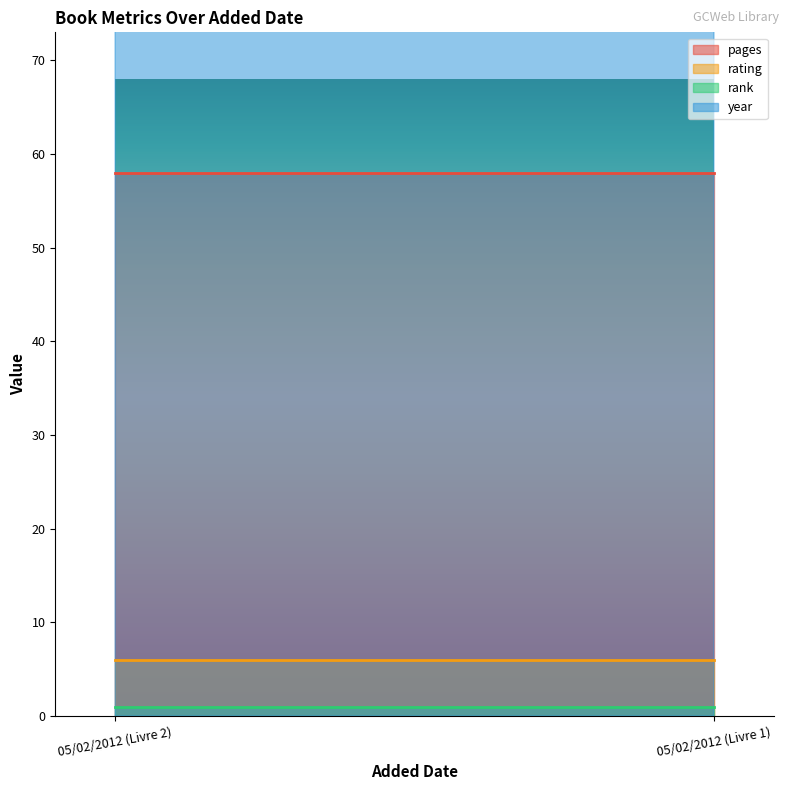

What is the smallest value displayed?

1